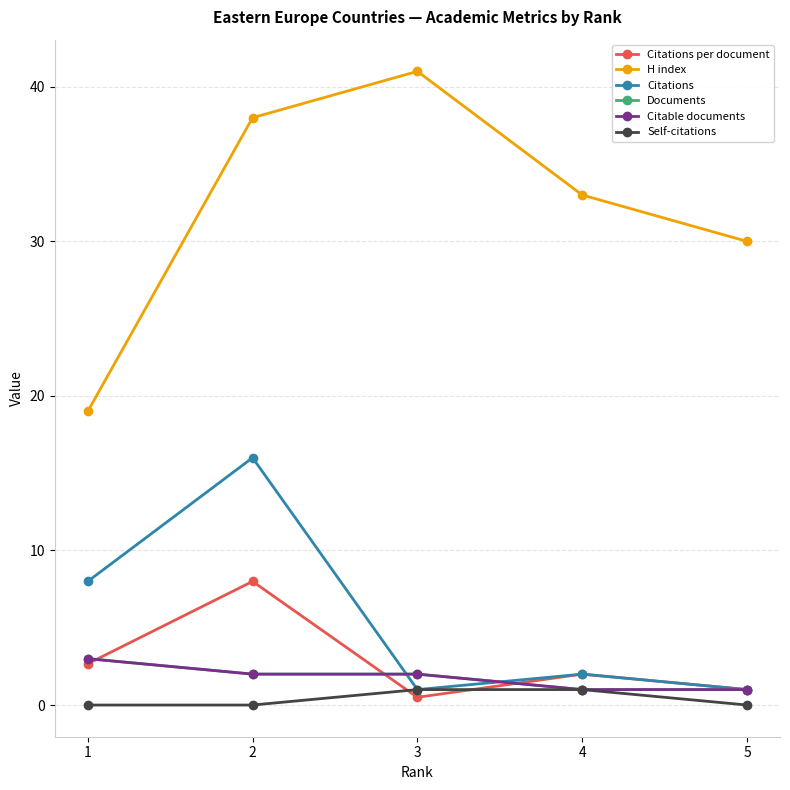

True or false: Documents and Self-citations cross at least once.

False